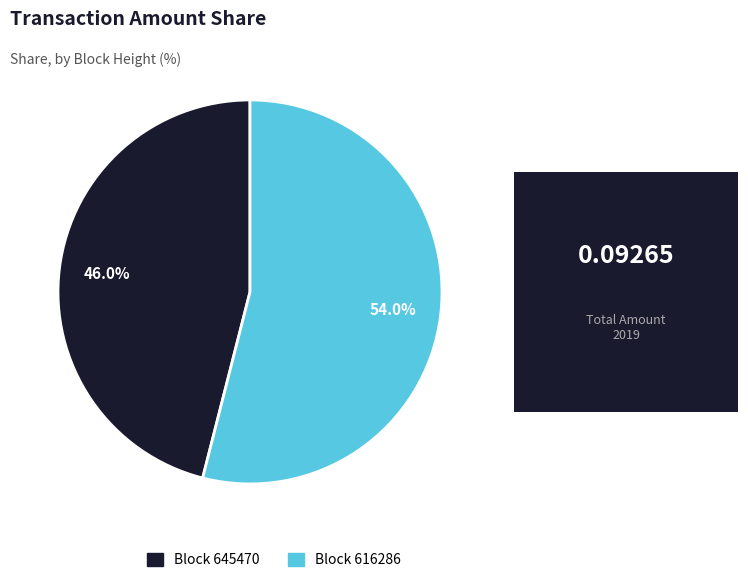

Which category has the smallest portion of the pie?

Block 645470